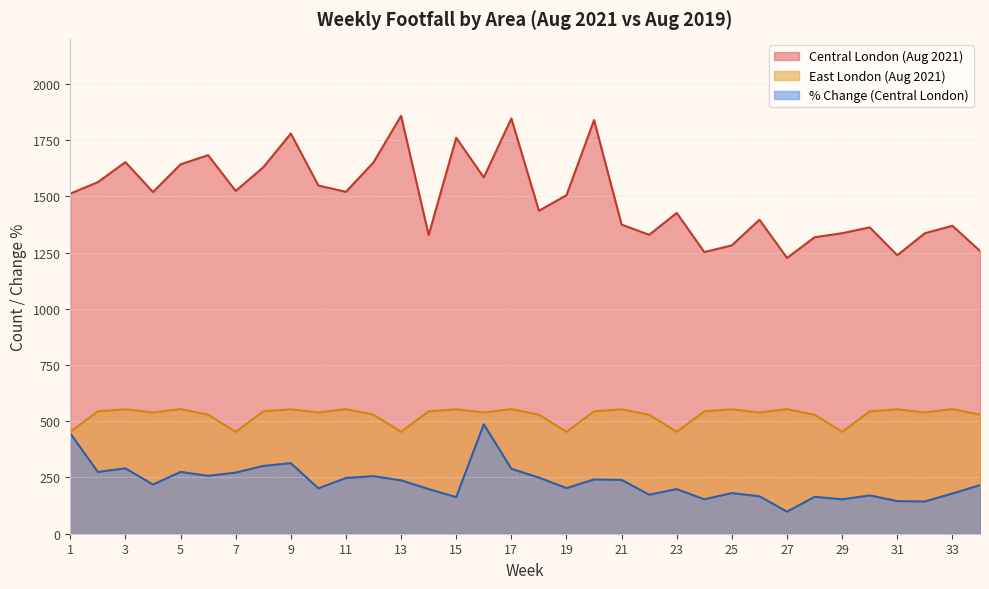

Rank the series at 7 from lowest to highest value.

% Change (Central London), East London (Aug 2021), Central London (Aug 2021)